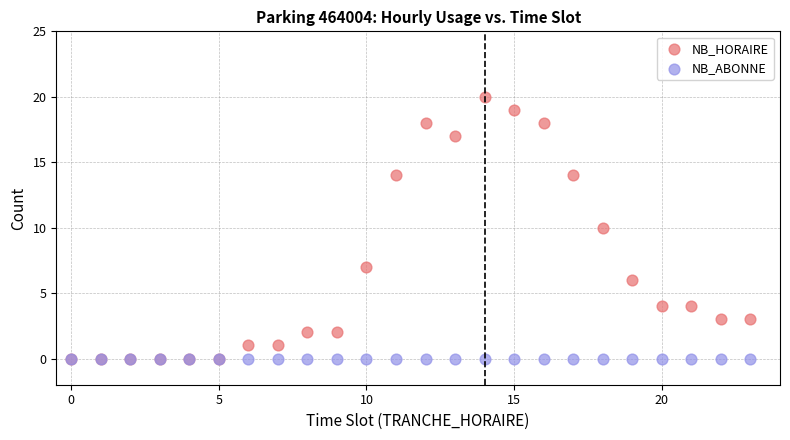

Which series reaches the maximum Y coordinate?

NB_HORAIRE